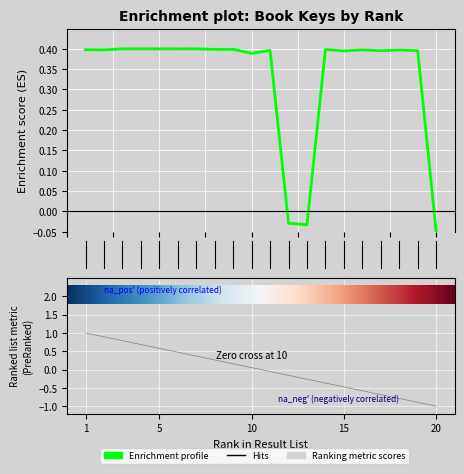

Reading left to right, list all the values displayed in this chart.

0.4	0.4	0.4	0.4	0.4	0.4	0.4	0.4	0.4	0.4	0.4	-0.0	-0.0	0.4	0.4	0.4	0.4	0.4	0.4	-0.1